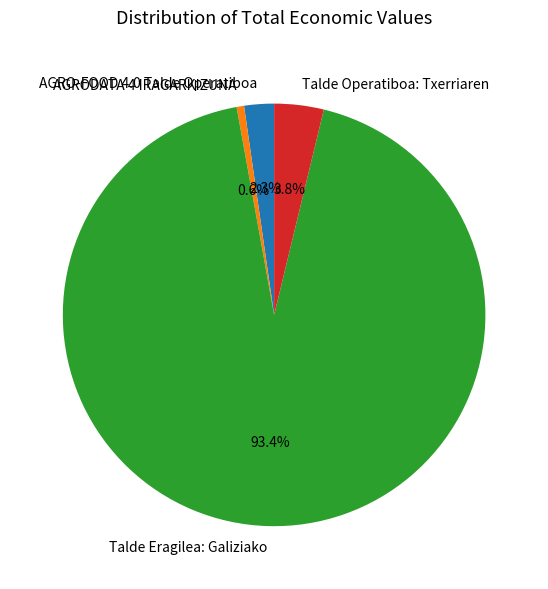

What percentage is the AGRODATA 4 IRAGARKIZUNA slice, to the nearest percent?

1%